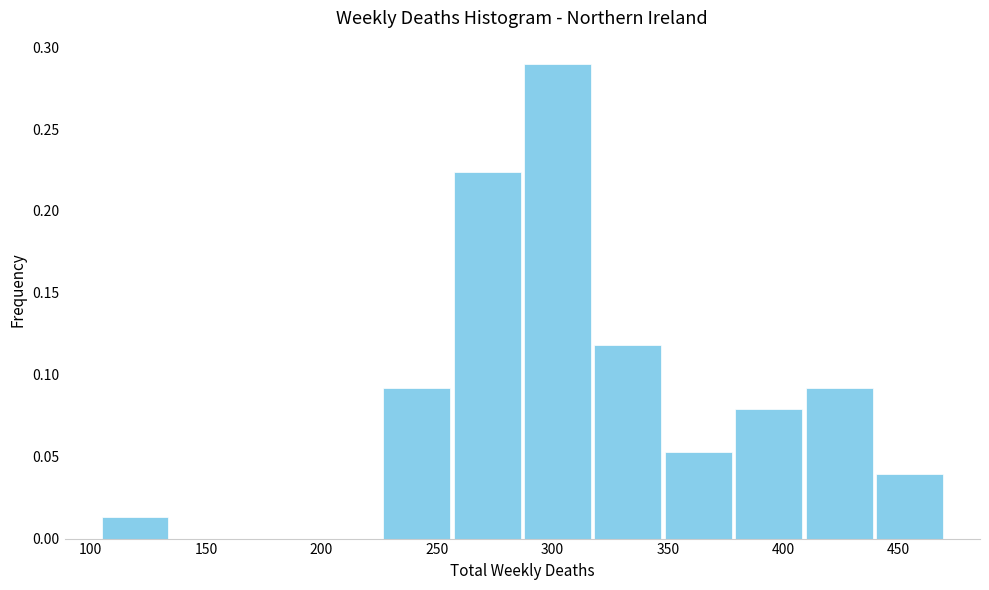

Reading left to right, list every bar in this chart as the range it spans on the x-axis followed by its height. Neither the bar edges nor the heights are printed on the chart, so give them approximately, as read against the axes.

104.0 to 134.5: 0.015
134.5 to 165.0: 0
165.0 to 195.5: 0
195.5 to 226.0: 0
226.0 to 256.5: 0.090
256.5 to 287.0: 0.225
287.0 to 317.5: 0.290
317.5 to 348.0: 0.120
348.0 to 378.5: 0.055
378.5 to 409.0: 0.080
409.0 to 439.5: 0.090
439.5 to 470.0: 0.040